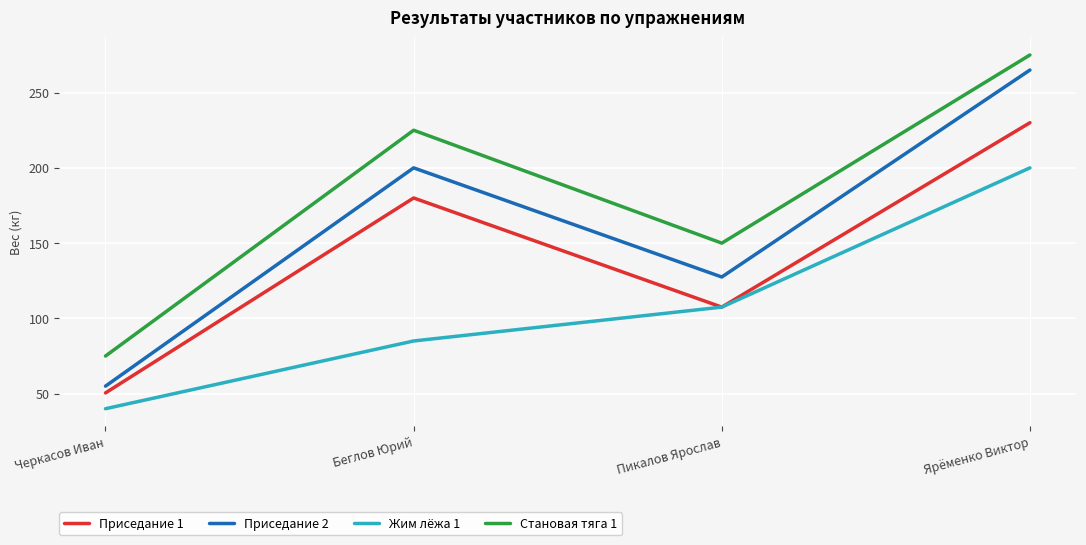

At Беглов Юрий, list the series in order from smallest to largest.

Жим лёжа 1, Приседание 1, Приседание 2, Становая тяга 1